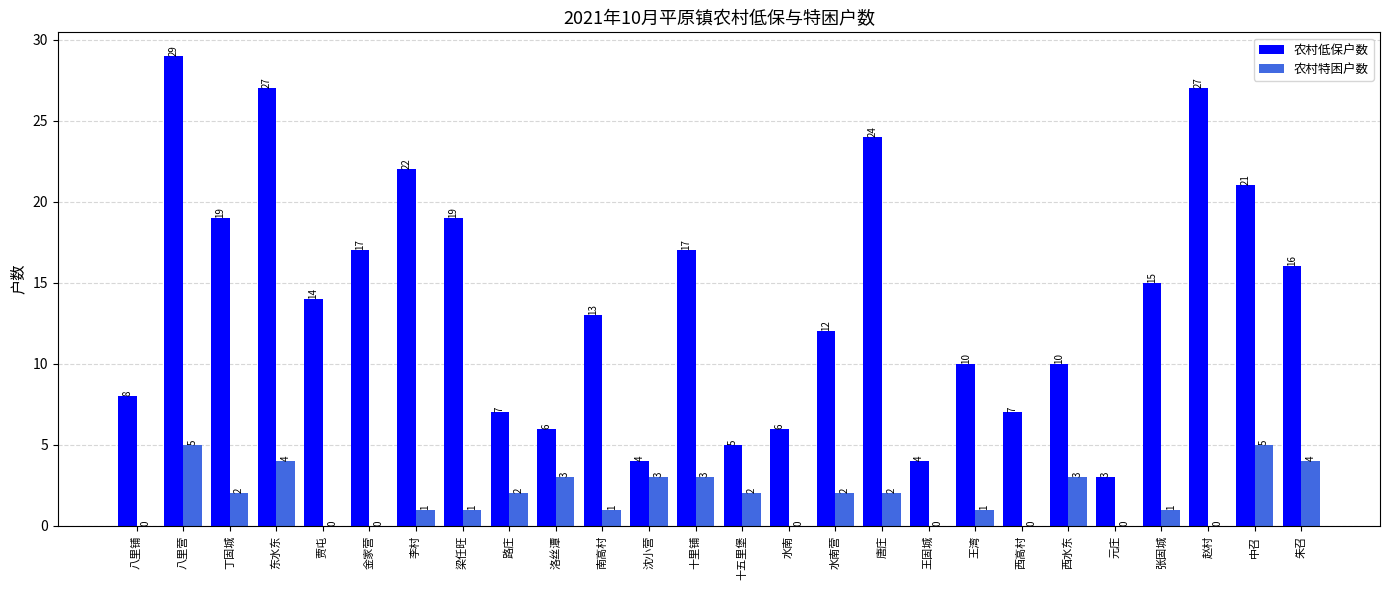

True or false: 农村低保户数 has a value of 7 at 西高村.

True